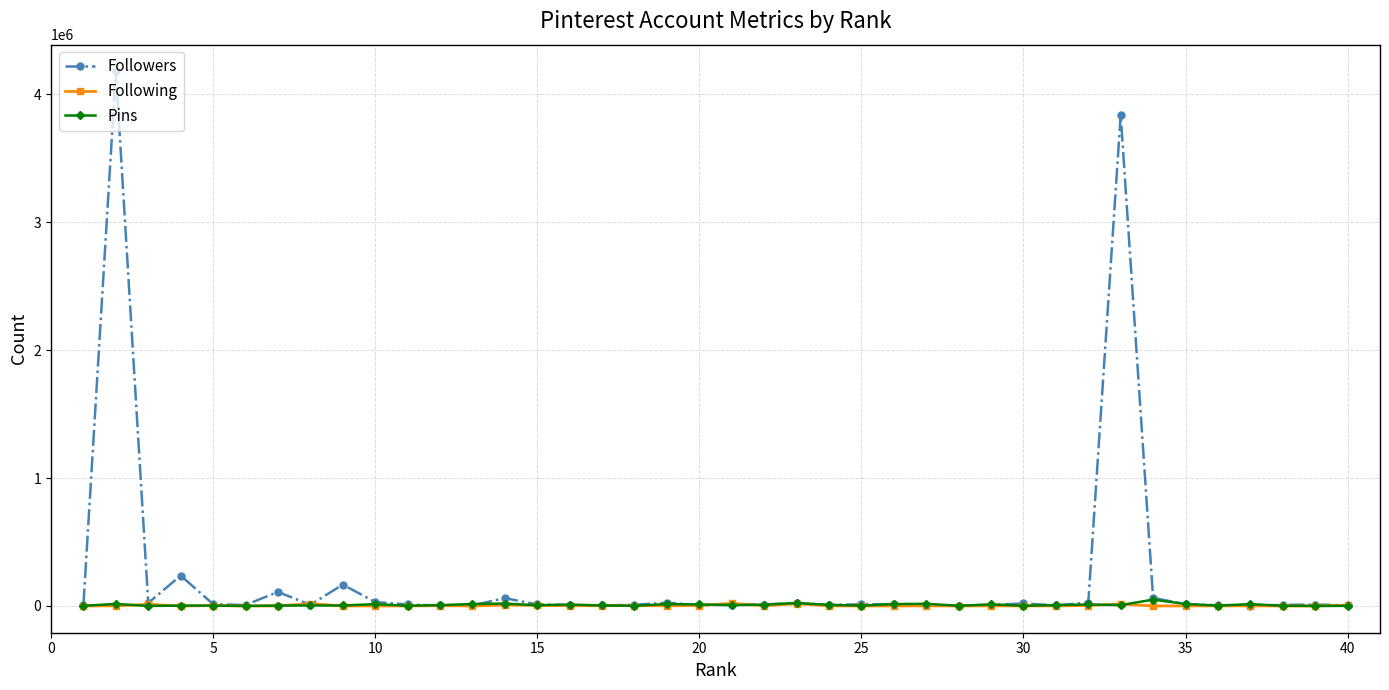

Which series has the widest spread of values?

Followers